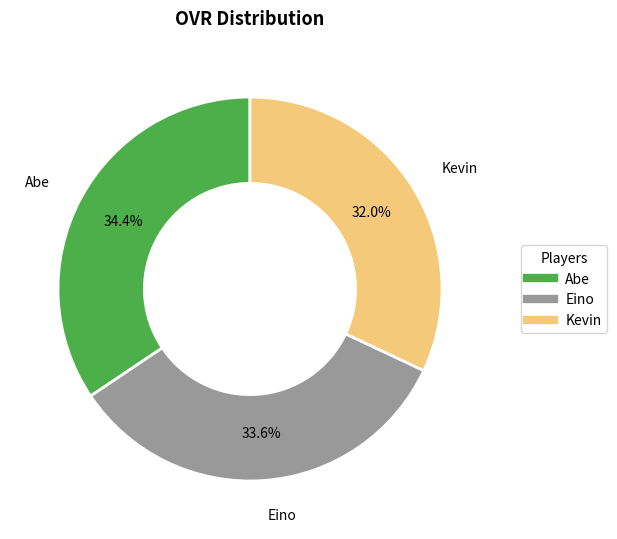

Which has a higher value, Eino or Abe?

Abe